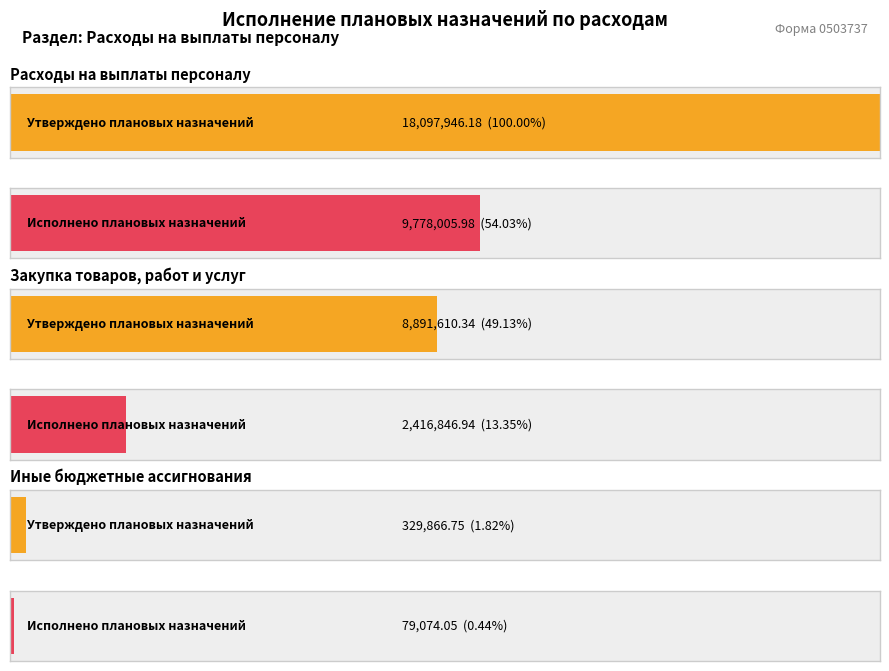

Is it true that Исполнено плановых назначений equals 3170870.1 at Закупка товаров, работ и услуг?

False